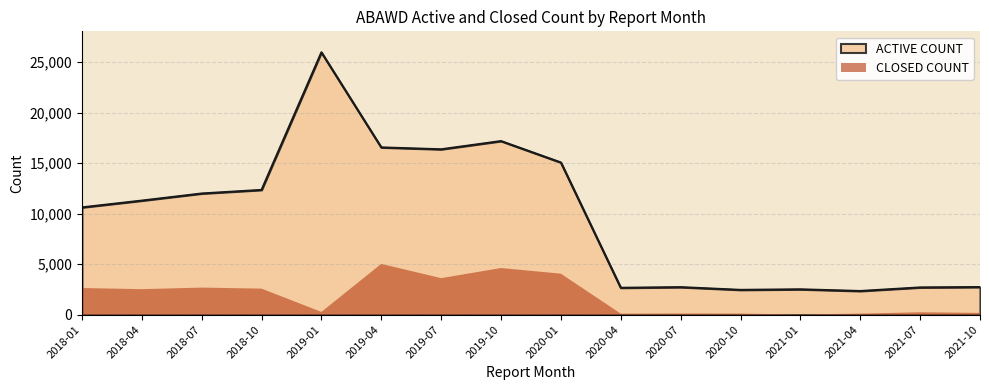

At which label is ACTIVE COUNT closest to 14155?

2020-01